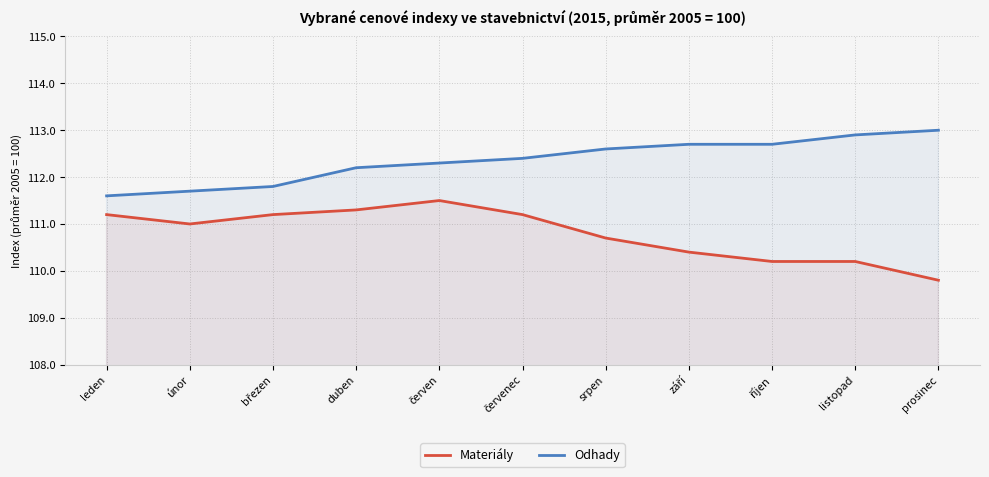

Rank the series by their maximum value, from lowest to highest.

Materiály, Odhady